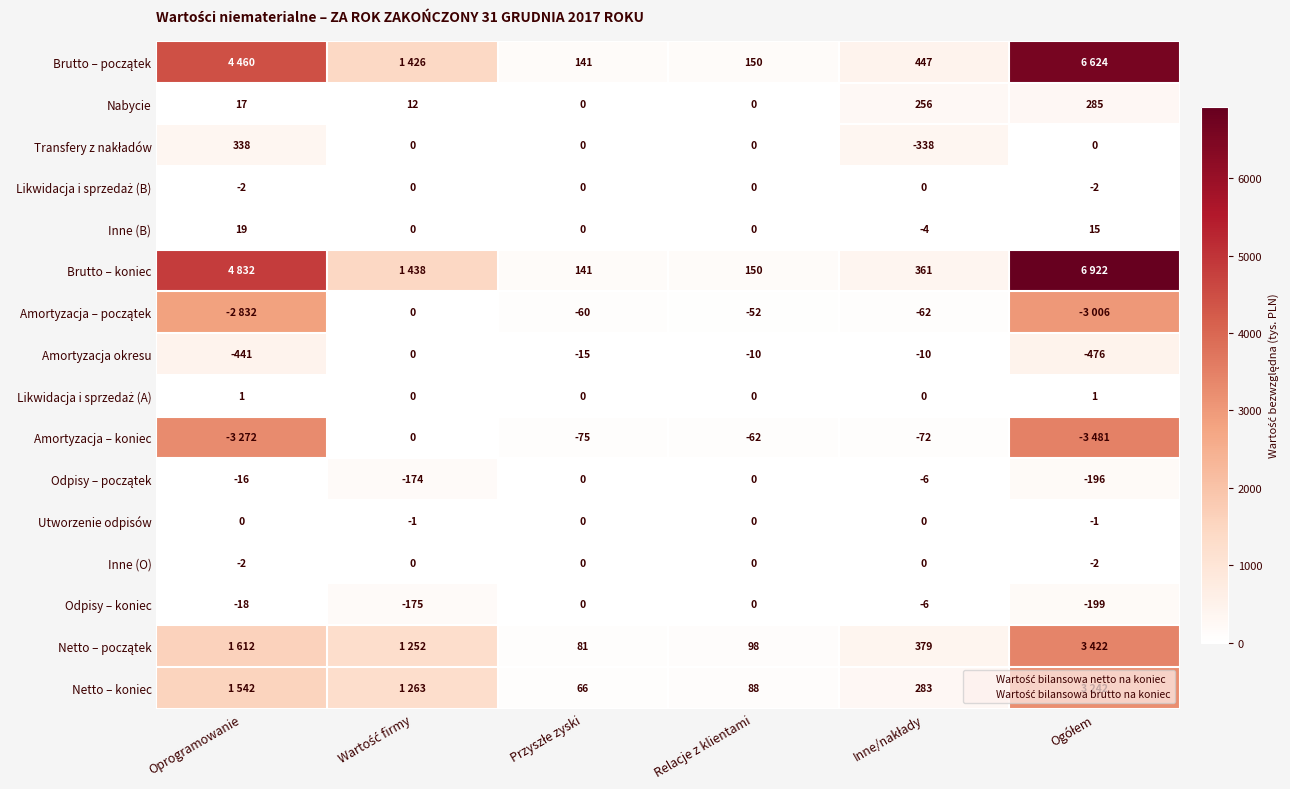

Is it true that Netto – koniec equals 4799 at Ogółem?

False